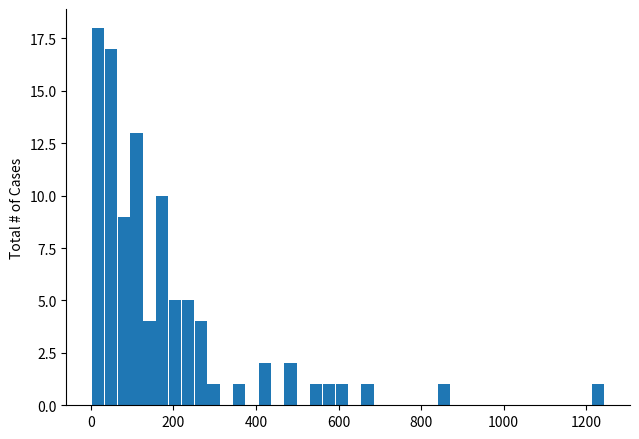

Around what value on the x-axis is the tallest bar? Give the approximate position of its centre, as read against the axis.

20